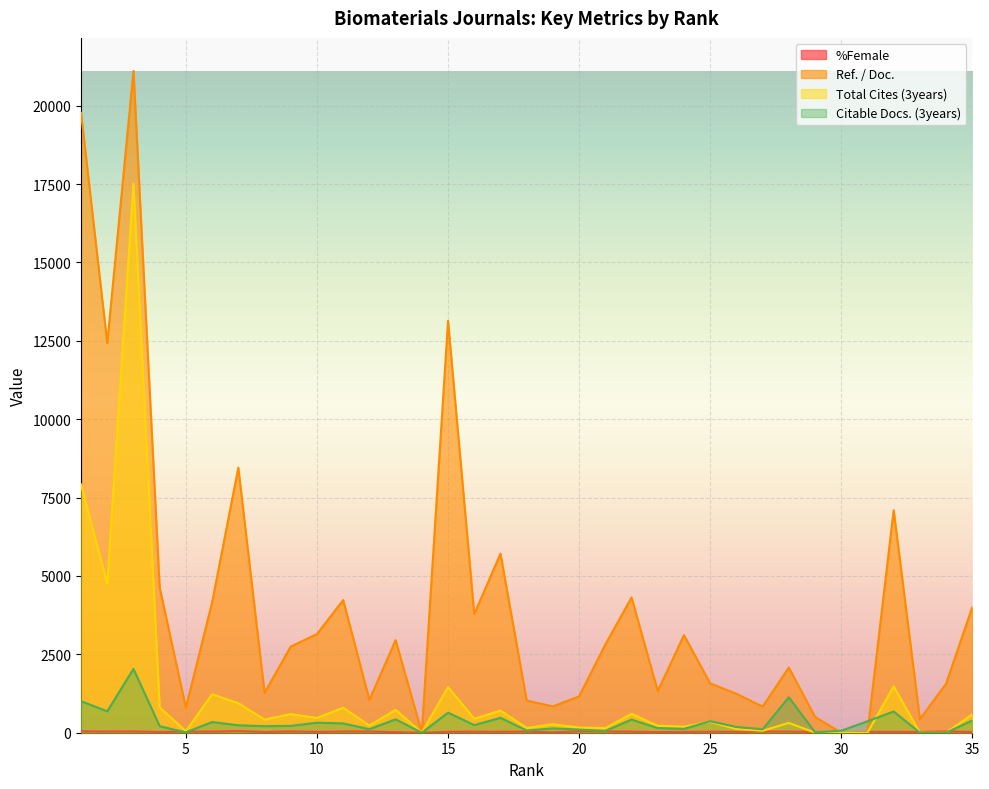

Reading right to left, transcribe all the data shown in this chart.

%Female: 24	41	23	28	28	0	25	35	38	27	33	27	20	33	39	43	12	35	30	32	29	0	18	38	38	27	41	24	53	35	36	24	41	38	46
Ref. / Doc.: 4011	1565	432	7099	0	0	505	2080	833	1244	1574	3112	1329	4314	2815	1161	840	1026	5710	3785	13136	0	2954	1047	4231	3147	2749	1272	8453	4157	799	4627	21107	12427	19768
Total Cites (3years): 590	0	0	1479	1	2	3	314	62	118	347	193	222	604	148	164	271	151	707	446	1455	0	730	228	796	472	592	419	941	1228	47	808	17517	4755	7917
Citable Docs. (3years): 393	0	0	677	366	64	12	1131	110	184	366	124	148	420	58	99	138	70	475	243	640	0	427	112	297	320	219	209	237	341	11	208	2035	683	1006